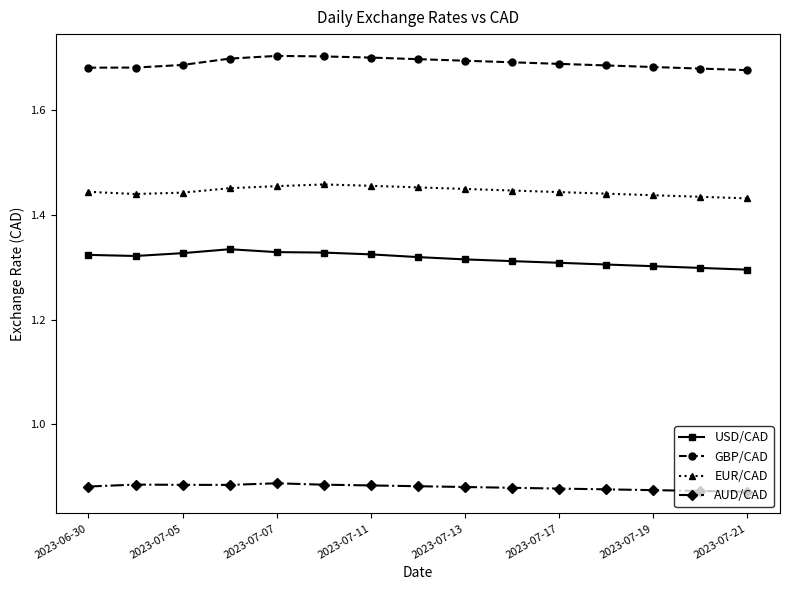

True or false: AUD/CAD has more than 1 interior local peaks.

True